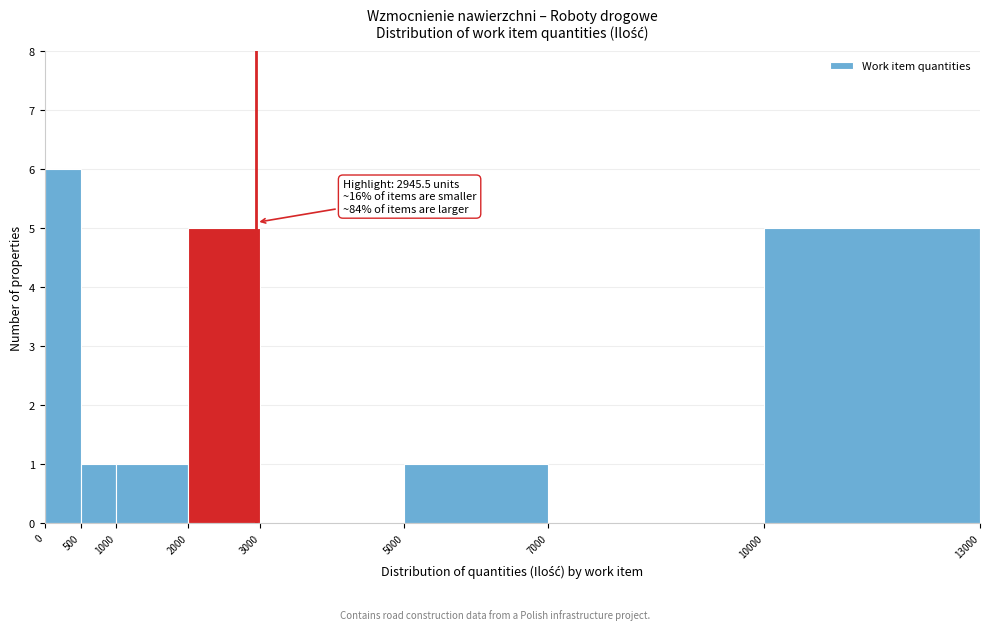

Which range on the x-axis has the tallest bar?

0 to 500